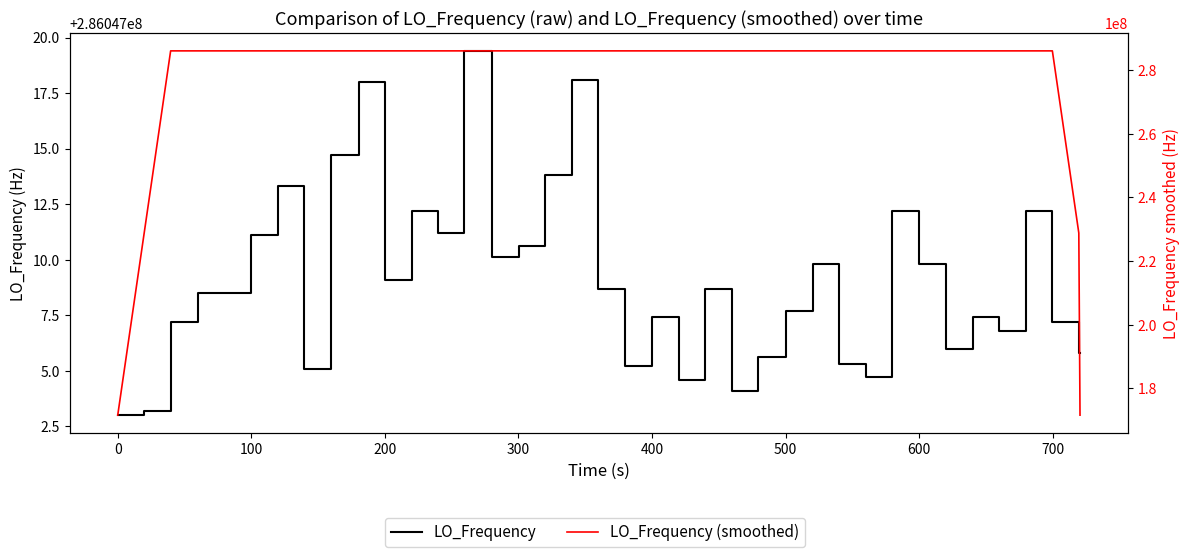

List the series in order of their peak value, lowest first.

LO_Frequency (smoothed), LO_Frequency